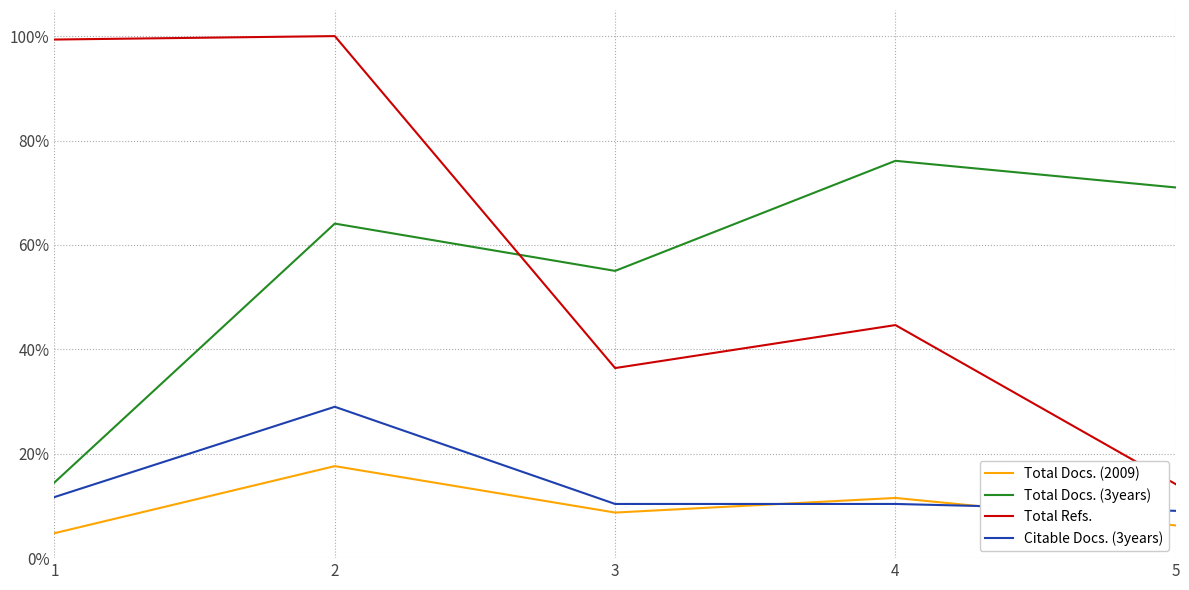

Where is the first local minimum for Total Docs. (3years)?

3